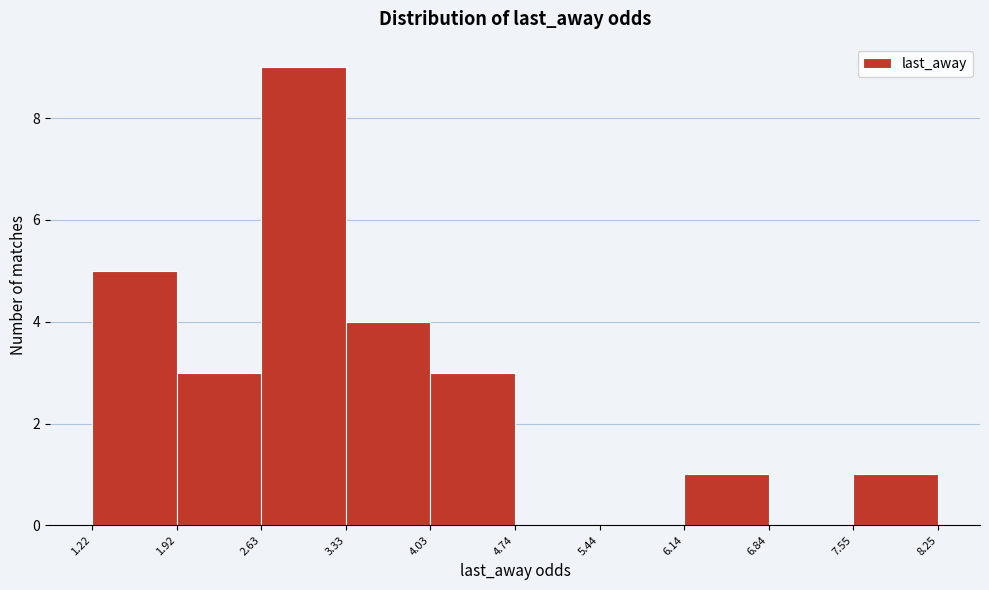

Reading left to right, list every bar in this chart as the range it spans on the x-axis followed by its height. The values are not printed on the chart, so give them approximately, as read against the axis.

1.22 to 1.92: 5
1.92 to 2.63: 3
2.63 to 3.33: 9
3.33 to 4.03: 4
4.03 to 4.74: 3
4.74 to 5.44: 0
5.44 to 6.14: 0
6.14 to 6.84: 1
6.84 to 7.55: 0
7.55 to 8.25: 1